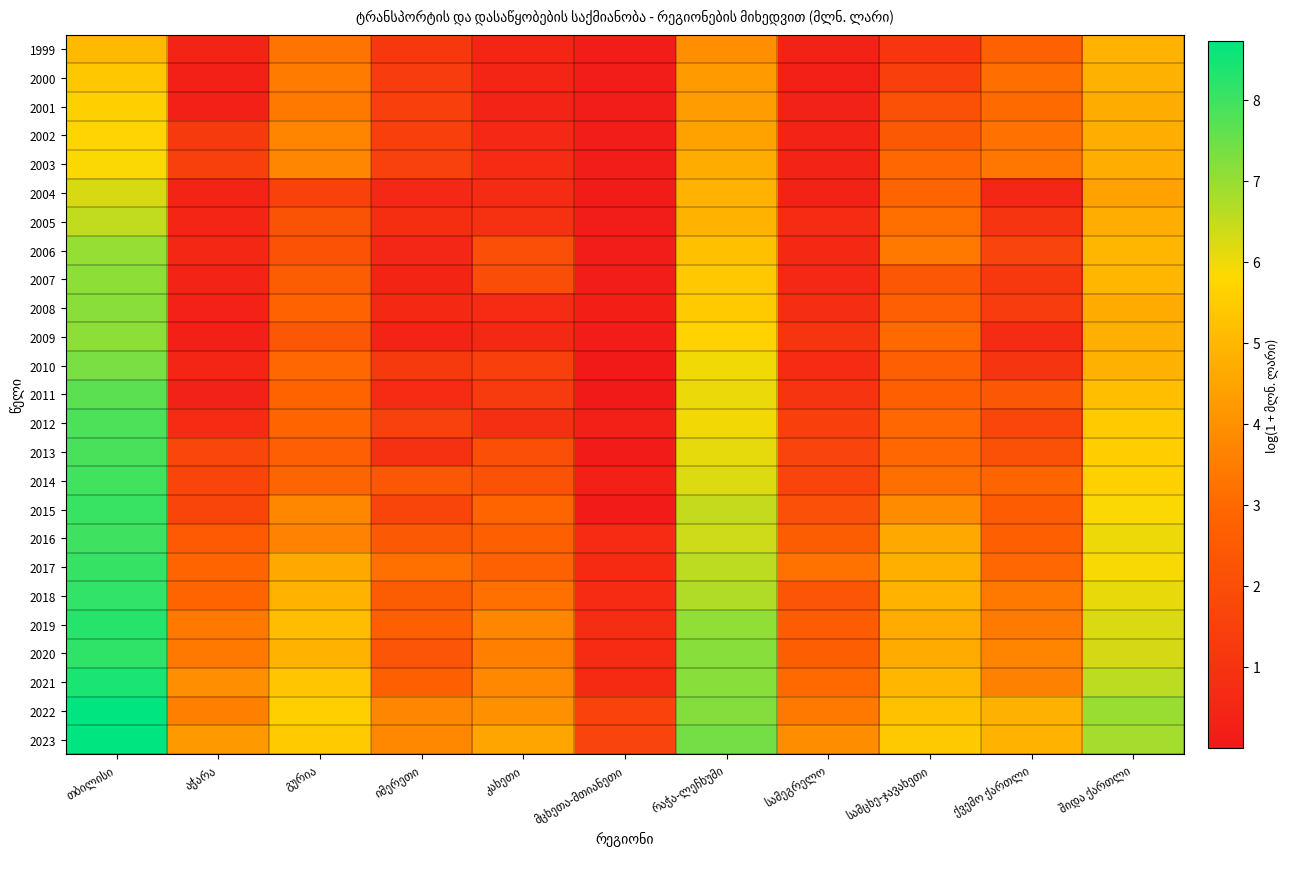

Reading left to right, list all the values displayed in this chart.

1999: თბილისი=5.0	აჭარა=0.4	გურია=3.3	იმერეთი=1.2	კახეთი=0.5	მცხეთა-მთიანეთი=0.2	რაჭა-ლეჩხუმი=4.0	სამეგრელო=0.3	სამცხე-ჯავახეთი=1.1	ქვემო ქართლი=2.7	შიდა ქართლი=4.9
2000: თბილისი=5.4	აჭარა=0.3	გურია=3.5	იმერეთი=1.3	კახეთი=0.5	მცხეთა-მთიანეთი=0.2	რაჭა-ლეჩხუმი=4.3	სამეგრელო=0.3	სამცხე-ჯავახეთი=1.4	ქვემო ქართლი=3.1	შიდა ქართლი=4.8
2001: თბილისი=5.6	აჭარა=0.3	გურია=3.4	იმერეთი=1.4	კახეთი=0.4	მცხეთა-მთიანეთი=0.2	რაჭა-ლეჩხუმი=4.3	სამეგრელო=0.3	სამცხე-ჯავახეთი=2.1	ქვემო ქართლი=3.0	შიდა ქართლი=4.7
2002: თბილისი=5.7	აჭარა=1.3	გურია=3.7	იმერეთი=1.4	კახეთი=0.6	მცხეთა-მთიანეთი=0.2	რაჭა-ლეჩხუმი=4.4	სამეგრელო=0.4	სამცხე-ჯავახეთი=2.4	ქვემო ქართლი=3.2	შიდა ქართლი=4.7
2003: თბილისი=5.9	აჭარა=1.5	გურია=3.7	იმერეთი=1.5	კახეთი=0.7	მცხეთა-მთიანეთი=0.2	რაჭა-ლეჩხუმი=4.7	სამეგრელო=0.4	სამცხე-ჯავახეთი=2.9	ქვემო ქართლი=3.4	შიდა ქართლი=4.7
2004: თბილისი=6.3	აჭარა=0.4	გურია=1.6	იმერეთი=0.6	კახეთი=0.7	მცხეთა-მთიანეთი=0.1	რაჭა-ლეჩხუმი=4.9	სამეგრელო=0.3	სამცხე-ჯავახეთი=2.9	ქვემო ქართლი=0.5	შიდა ქართლი=4.4
2005: თბილისი=6.5	აჭარა=0.5	გურია=2.2	იმერეთი=0.8	კახეთი=0.9	მცხეთა-მთიანეთი=0.2	რაჭა-ლეჩხუმი=4.9	სამეგრელო=0.7	სამცხე-ჯავახეთი=3.2	ქვემო ქართლი=1.1	შიდა ქართლი=4.7
2006: თბილისი=7.0	აჭარა=0.5	გურია=2.2	იმერეთი=0.5	კახეთი=2.0	მცხეთა-მთიანეთი=0.1	რაჭა-ლეჩხუმი=5.2	სამეგრელო=0.6	სამცხე-ჯავახეთი=3.4	ქვემო ქართლი=1.6	შიდა ქართლი=4.9
2007: თბილისი=7.1	აჭარა=0.4	გურია=2.6	იმერეთი=0.4	კახეთი=2.0	მცხეთა-მთიანეთი=0.1	რაჭა-ლეჩხუმი=5.4	სამეგრელო=0.6	სამცხე-ჯავახეთი=2.4	ქვემო ქართლი=1.2	შიდა ქართლი=4.9
2008: თბილისი=7.2	აჭარა=0.3	გურია=2.8	იმერეთი=0.6	კახეთი=0.7	მცხეთა-მთიანეთი=0.3	რაჭა-ლეჩხუმი=5.5	სამეგრელო=0.8	სამცხე-ჯავახეთი=2.6	ქვემო ქართლი=1.3	შიდა ქართლი=4.7
2009: თბილისი=7.1	აჭარა=0.3	გურია=2.4	იმერეთი=0.4	კახეთი=0.6	მცხეთა-მთიანეთი=0.2	რაჭა-ლეჩხუმი=5.7	სამეგრელო=1.1	სამცხე-ჯავახეთი=3.0	ქვემო ქართლი=0.7	შიდა ქართლი=4.8
2010: თბილისი=7.3	აჭარა=0.5	გურია=3.0	იმერეთი=1.2	კახეთი=1.4	მცხეთა-მთიანეთი=0.0	რაჭა-ლეჩხუმი=6.0	სამეგრელო=0.7	სამცხე-ჯავახეთი=2.7	ქვემო ქართლი=1.1	შიდა ქართლი=4.8
2011: თბილისი=7.7	აჭარა=0.4	გურია=2.8	იმერეთი=0.7	კახეთი=1.3	მცხეთა-მთიანეთი=0.0	რაჭა-ლეჩხუმი=6.0	სამეგრელო=1.1	სამცხე-ჯავახეთი=2.7	ქვემო ქართლი=2.4	შიდა ქართლი=5.1
2012: თბილისი=7.8	აჭარა=0.7	გურია=2.9	იმერეთი=1.5	კახეთი=0.8	მცხეთა-მთიანეთი=0.3	რაჭა-ლეჩხუმი=5.9	სამეგრელო=1.5	სამცხე-ჯავახეთი=3.0	ქვემო ქართლი=1.7	შიდა ქართლი=5.5
2013: თბილისი=7.9	აჭარა=1.7	გურია=2.7	იმერეთი=0.9	კახეთი=2.0	მცხეთა-მთიანეთი=0.1	რაჭა-ლეჩხუმი=6.1	სამეგრელო=1.6	სამცხე-ჯავახეთი=3.0	ქვემო ქართლი=2.1	შიდა ქართლი=5.5
2014: თბილისი=8.0	აჭარა=1.7	გურია=2.9	იმერეთი=2.4	კახეთი=2.2	მცხეთა-მთიანეთი=0.3	რაჭა-ლეჩხუმი=6.2	სამეგრელო=1.6	სამცხე-ჯავახეთი=3.1	ქვემო ქართლი=2.9	შიდა ქართლი=5.6
2015: თბილისი=8.1	აჭარა=1.7	გურია=3.8	იმერეთი=1.7	კახეთი=2.9	მცხეთა-მთიანეთი=0.1	რაჭა-ლეჩხუმი=6.5	სამეგრელო=2.1	სამცხე-ჯავახეთი=3.9	ქვემო ქართლი=2.5	შიდა ქართლი=5.9
2016: თბილისი=8.0	აჭარა=2.5	გურია=3.6	იმერეთი=2.4	კახეთი=2.7	მცხეთა-მთიანეთი=0.7	რაჭა-ლეჩხუმი=6.4	სამეგრელო=2.6	სამცხე-ჯავახეთი=4.6	ქვემო ქართლი=2.7	შიდა ქართლი=6.0
2017: თბილისი=8.1	აჭარა=2.9	გურია=4.6	იმერეთი=3.2	კახეთი=2.8	მცხეთა-მთიანეთი=0.7	რაჭა-ლეჩხუმი=6.6	სამეგრელო=3.2	სამცხე-ჯავახეთი=4.8	ქვემო ქართლი=3.0	შიდა ქართლი=5.9
2018: თბილისი=8.1	აჭარა=2.9	გურია=4.9	იმერეთი=2.6	კახეთი=3.2	მცხეთა-მთიანეთი=0.7	რაჭა-ლეჩხუმი=6.7	სამეგრელო=2.3	სამცხე-ჯავახეთი=4.9	ქვემო ქართლი=3.4	შიდა ქართლი=6.1
2019: თბილისი=8.3	აჭარა=3.4	გურია=5.1	იმერეთი=2.7	კახეთი=3.7	მცხეთა-მთიანეთი=0.8	რაჭა-ლეჩხუმი=7.1	სამეგრელო=2.5	სამცხე-ჯავახეთი=4.7	ქვემო ქართლი=3.4	შიდა ქართლი=6.2
2020: თბილისი=8.2	აჭარა=3.4	გურია=4.9	იმერეთი=2.3	კახეთი=3.6	მცხეთა-მთიანეთი=0.7	რაჭა-ლეჩხუმი=7.2	სამეგრელო=2.6	სამცხე-ჯავახეთი=4.7	ქვემო ქართლი=3.7	შიდა ქართლი=6.3
2021: თბილისი=8.4	აჭარა=3.9	გურია=5.3	იმერეთი=2.7	კახეთი=3.8	მცხეთა-მთიანეთი=0.6	რაჭა-ლეჩხუმი=7.2	სამეგრელო=3.0	სამცხე-ჯავახეთი=5.0	ქვემო ქართლი=3.6	შიდა ქართლი=6.6
2022: თბილისი=8.7	აჭარა=3.5	გურია=5.6	იმერეთი=3.7	კახეთი=4.0	მცხეთა-მთიანეთი=1.6	რაჭა-ლეჩხუმი=7.2	სამეგრელო=3.4	სამცხე-ჯავახეთი=5.2	ქვემო ქართლი=4.8	შიდა ქართლი=7.0
2023: თბილისი=8.7	აჭარა=4.2	გურია=5.5	იმერეთი=3.8	კახეთი=4.5	მცხეთა-მთიანეთი=1.6	რაჭა-ლეჩხუმი=7.4	სამეგრელო=3.9	სამცხე-ჯავახეთი=5.4	ქვემო ქართლი=4.9	შიდა ქართლი=6.8